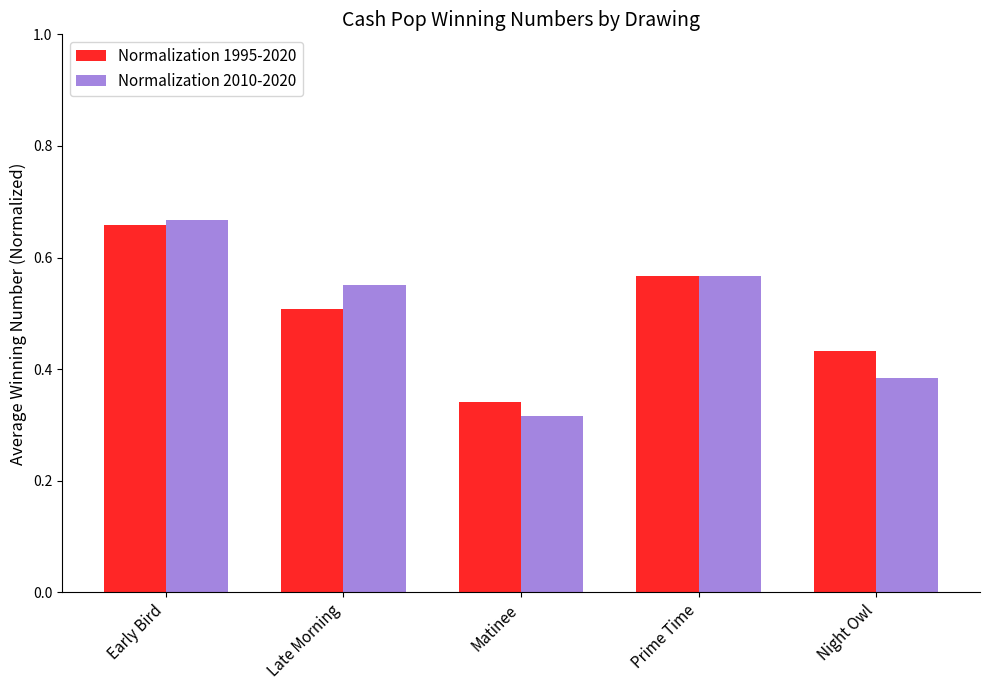

Which category has the lowest value across all series?

Matinee